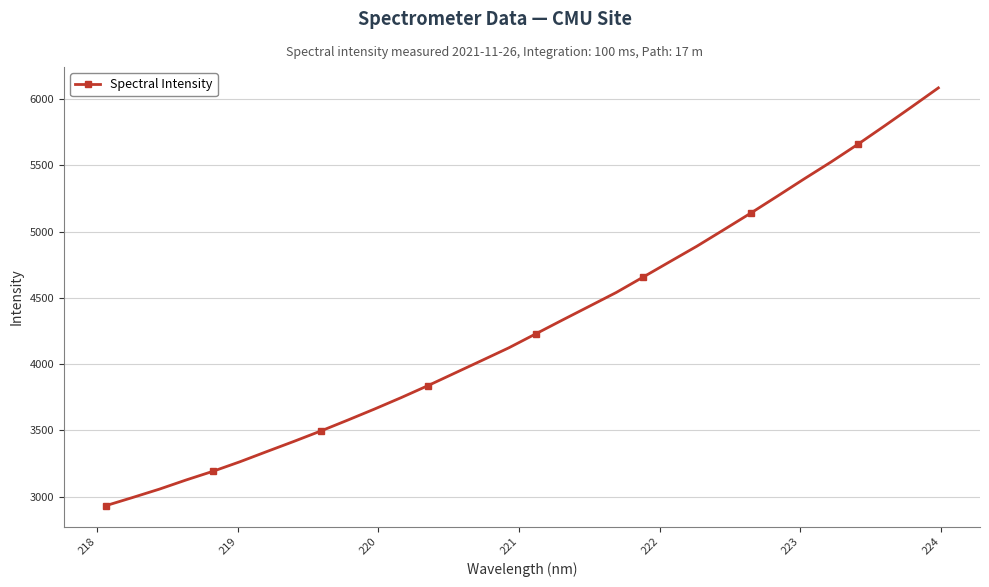

What is the smallest value displayed?

2930.5